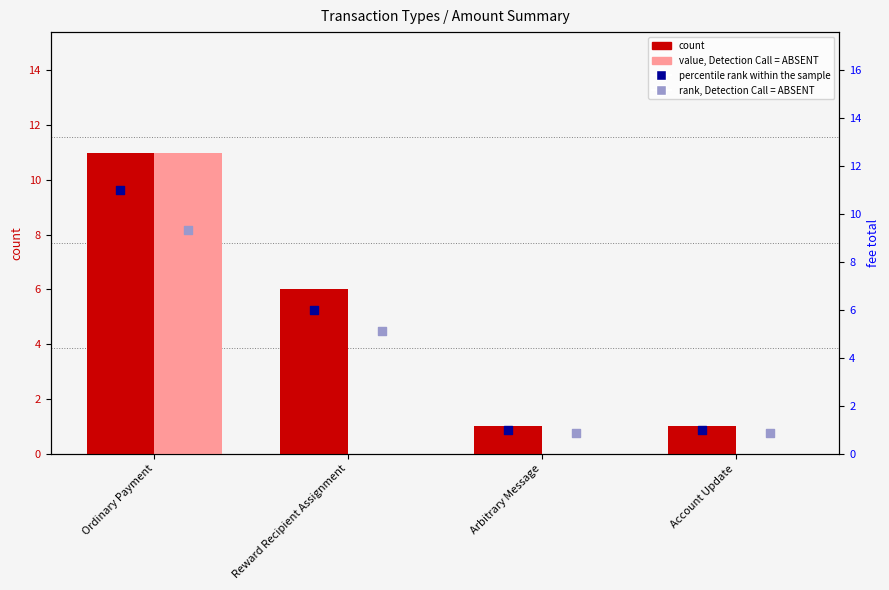

Which series reaches the minimum Y coordinate?

value, Detection Call = ABSENT